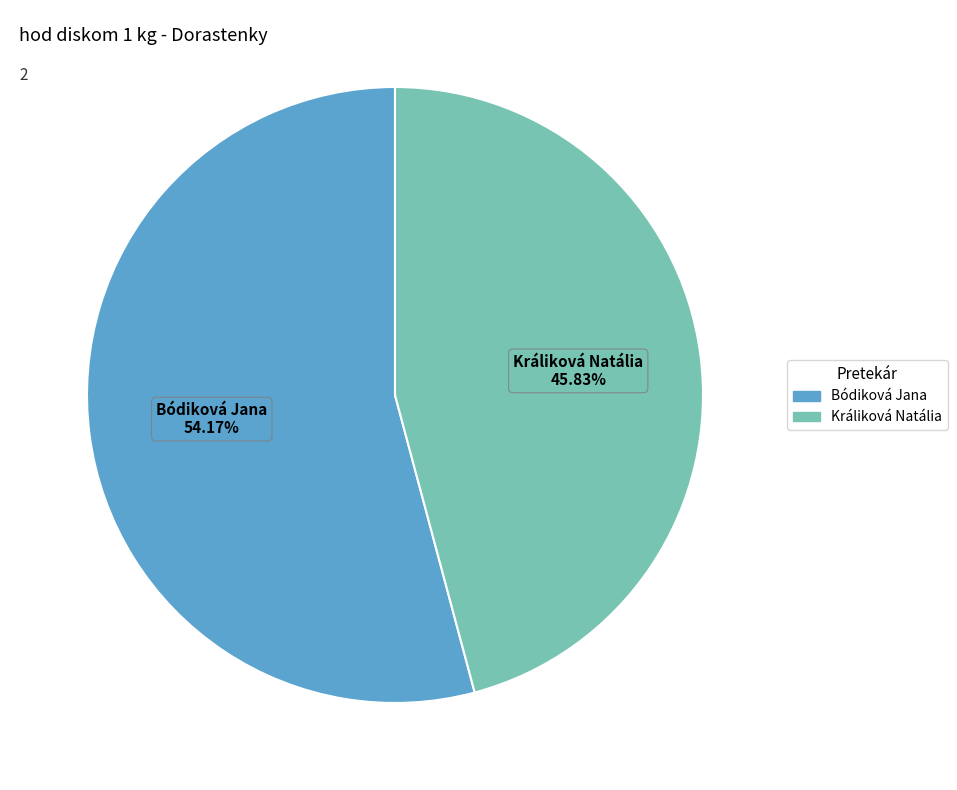

What portion of the pie excludes Bódiková Jana?

45.8%